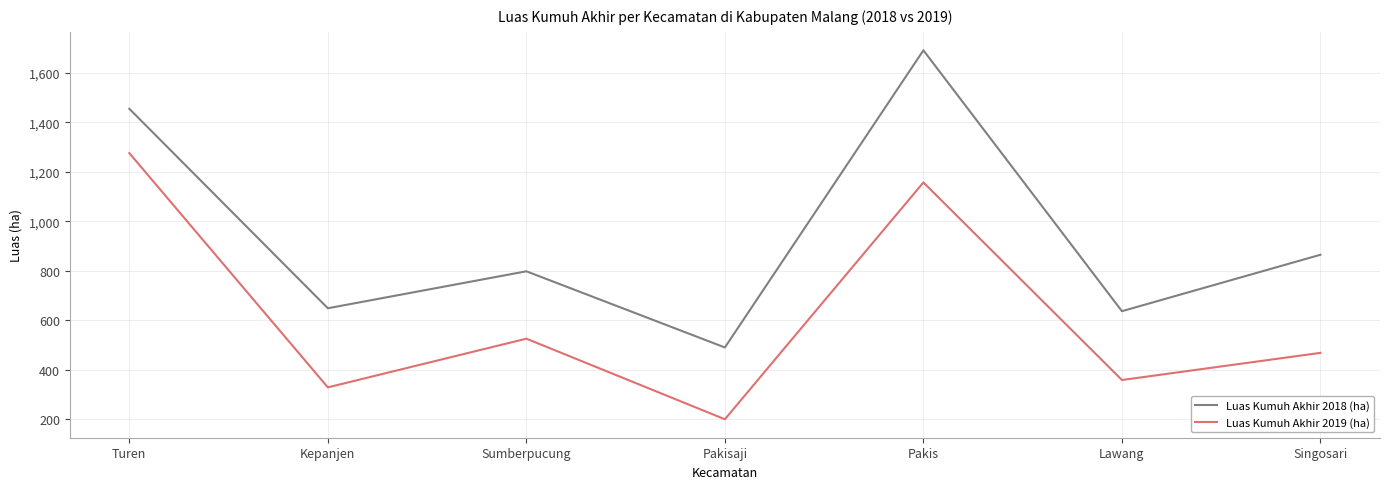

Rank the series by their average value, from highest to lowest.

Luas Kumuh Akhir 2018 (ha), Luas Kumuh Akhir 2019 (ha)